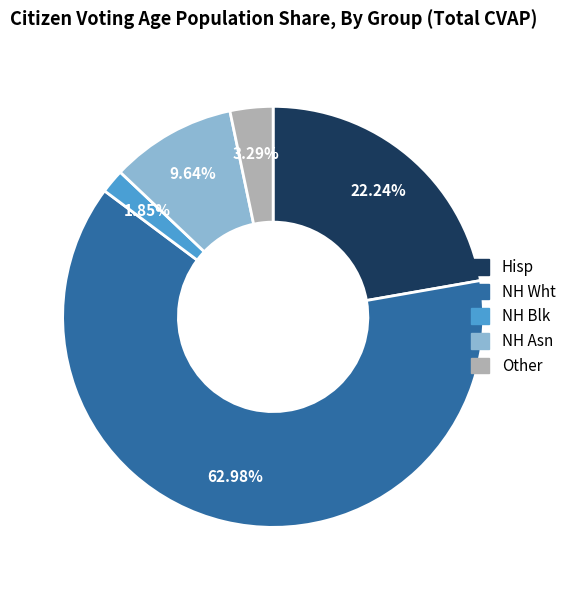

Which category has the biggest portion of the pie?

NH Wht